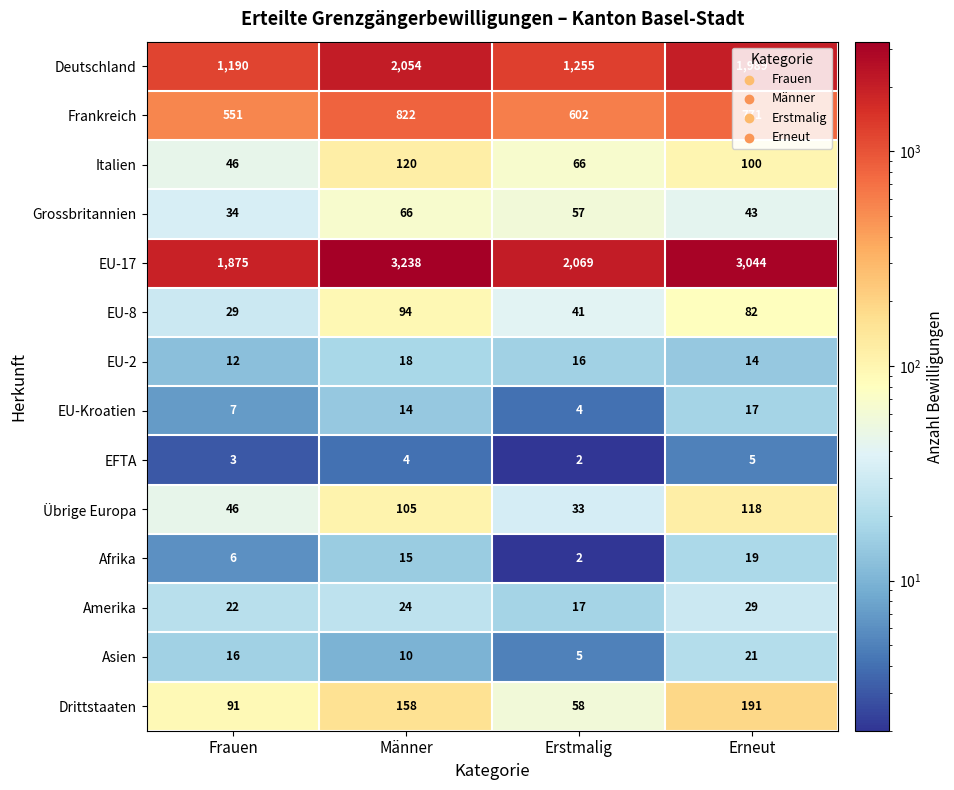

What value does the EU-Kroatien series have at Erneut, to the nearest 10?

20